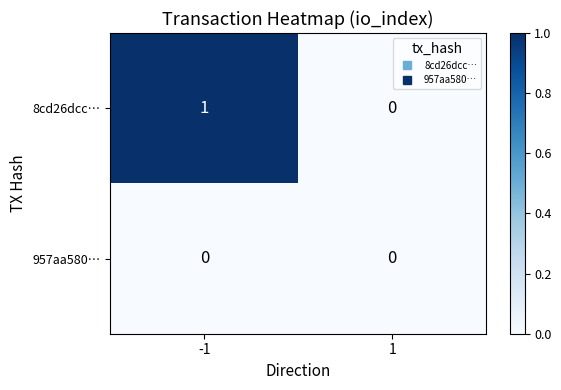

Which series changed the most between -1 and 1?

8cd26dcc…